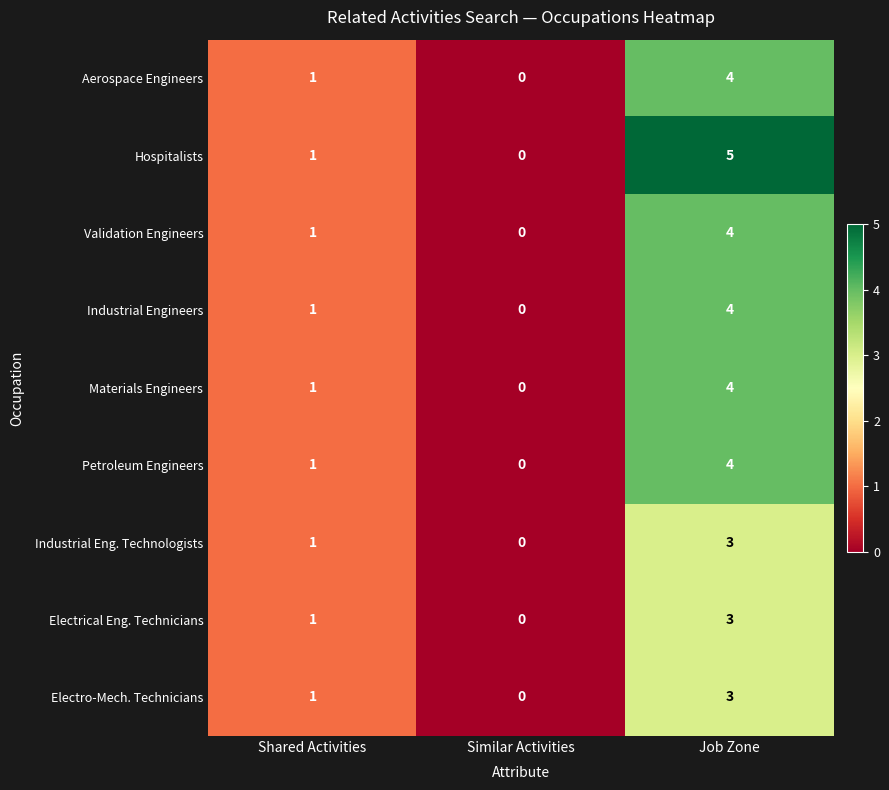

Reading right to left, transcribe all the data shown in this chart.

Aerospace Engineers: Job Zone=4	Similar Activities=0	Shared Activities=1
Hospitalists: Job Zone=5	Similar Activities=0	Shared Activities=1
Validation Engineers: Job Zone=4	Similar Activities=0	Shared Activities=1
Industrial Engineers: Job Zone=4	Similar Activities=0	Shared Activities=1
Materials Engineers: Job Zone=4	Similar Activities=0	Shared Activities=1
Petroleum Engineers: Job Zone=4	Similar Activities=0	Shared Activities=1
Industrial Eng. Technologists: Job Zone=3	Similar Activities=0	Shared Activities=1
Electrical Eng. Technicians: Job Zone=3	Similar Activities=0	Shared Activities=1
Electro-Mech. Technicians: Job Zone=3	Similar Activities=0	Shared Activities=1